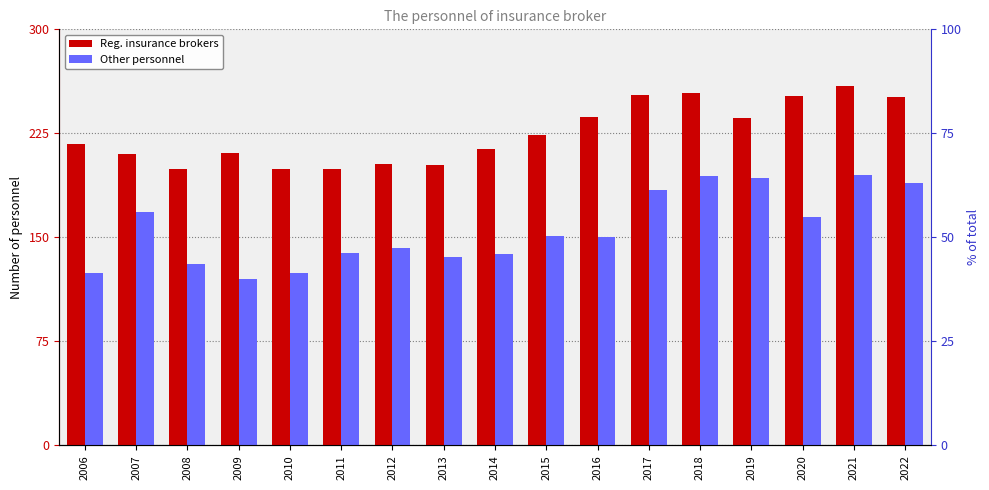

What is the spread (max minus min) of values at 2013?

66.0